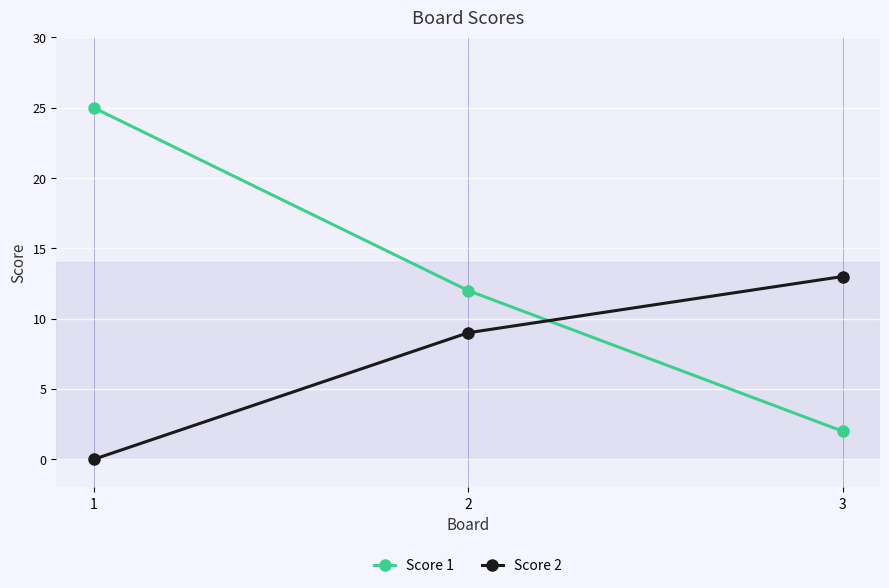

What is the spread (max minus min) of values at 1?

25